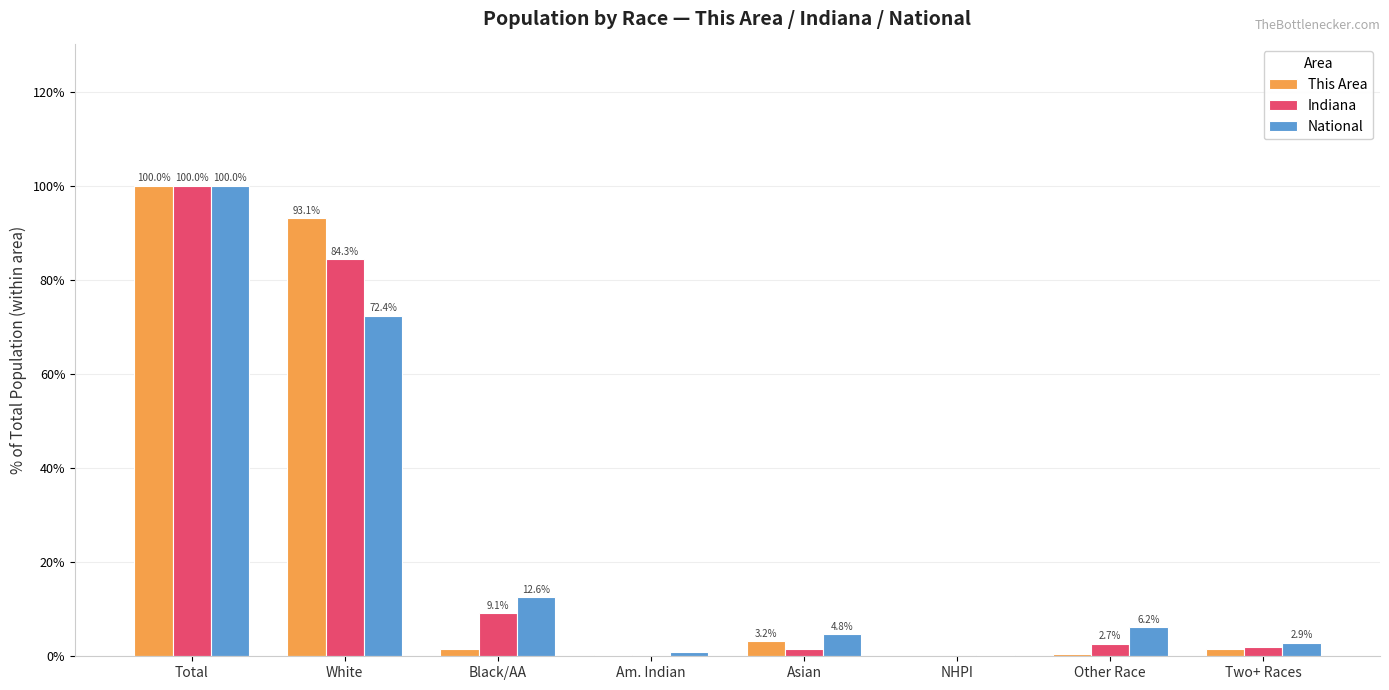

What is the sum of the Indiana values at Black/AA and Am. Indian?

9.4